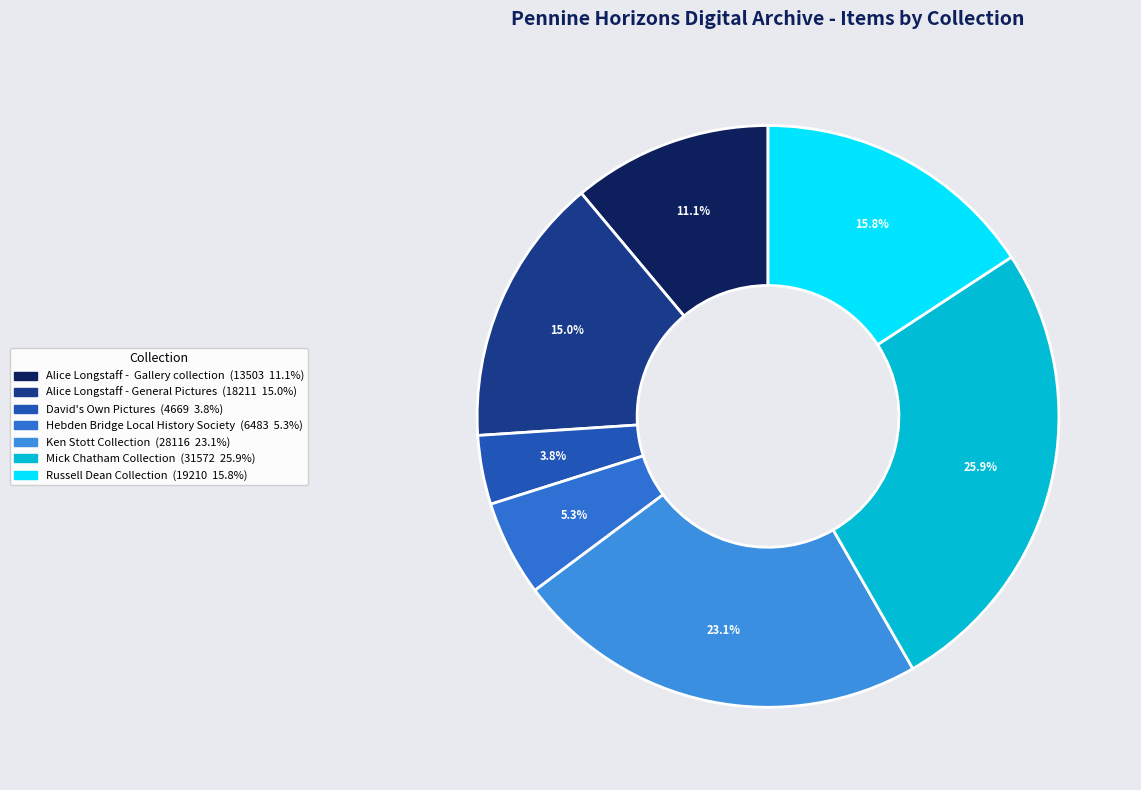

How many slices are in this pie chart?

7